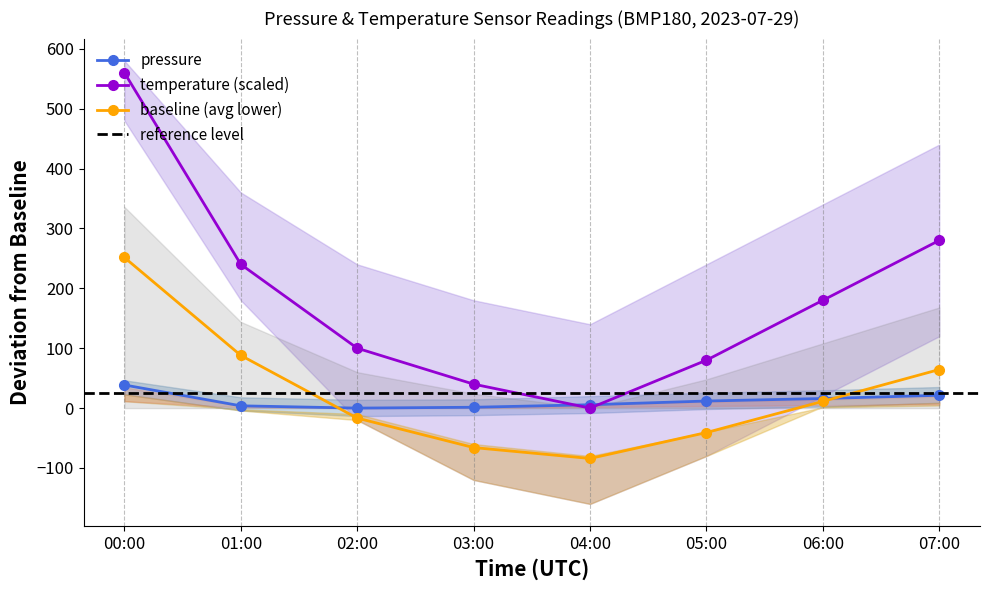

How many categories are shown in the chart?

8